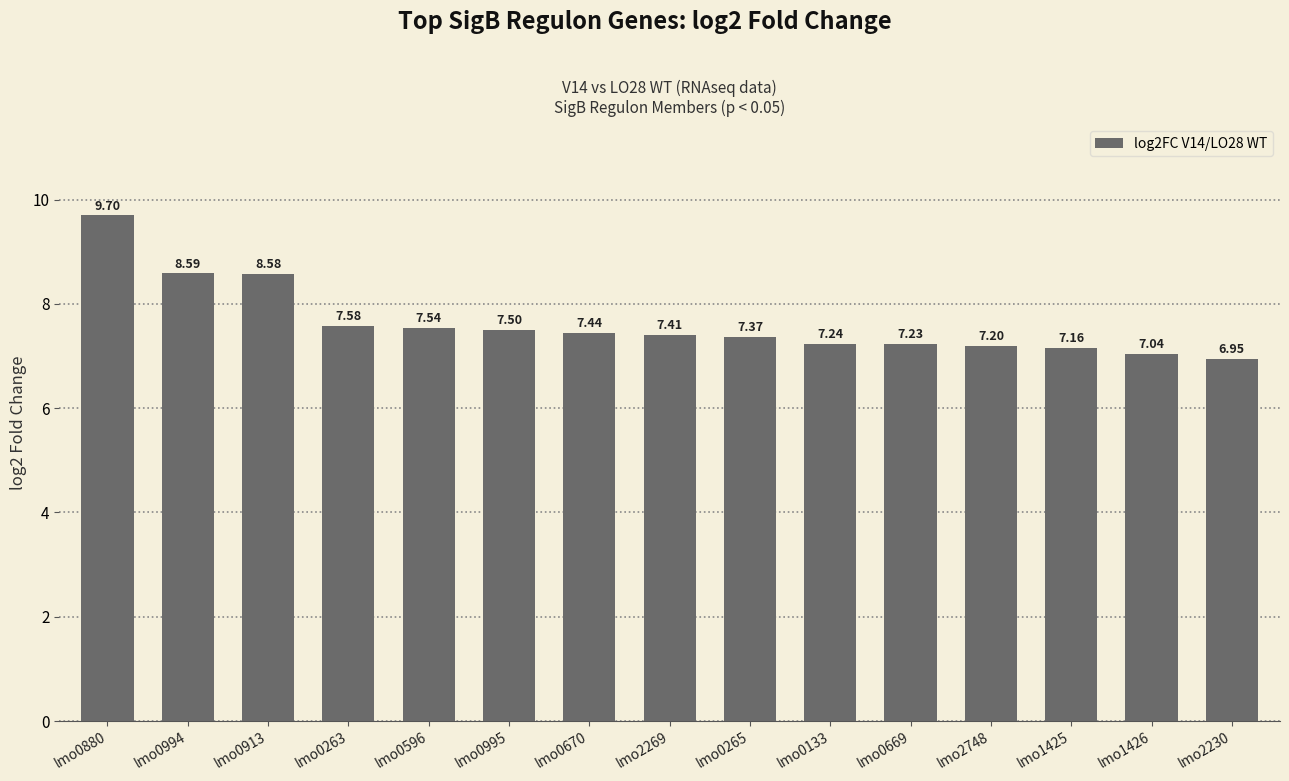

What is the ratio of the value at lmo1426 to the value at lmo0670?

0.9